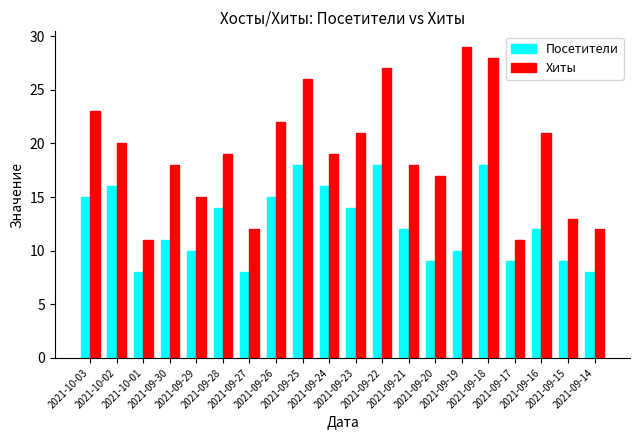

At 2021-09-25, list the series in order from smallest to largest.

Посетители, Хиты